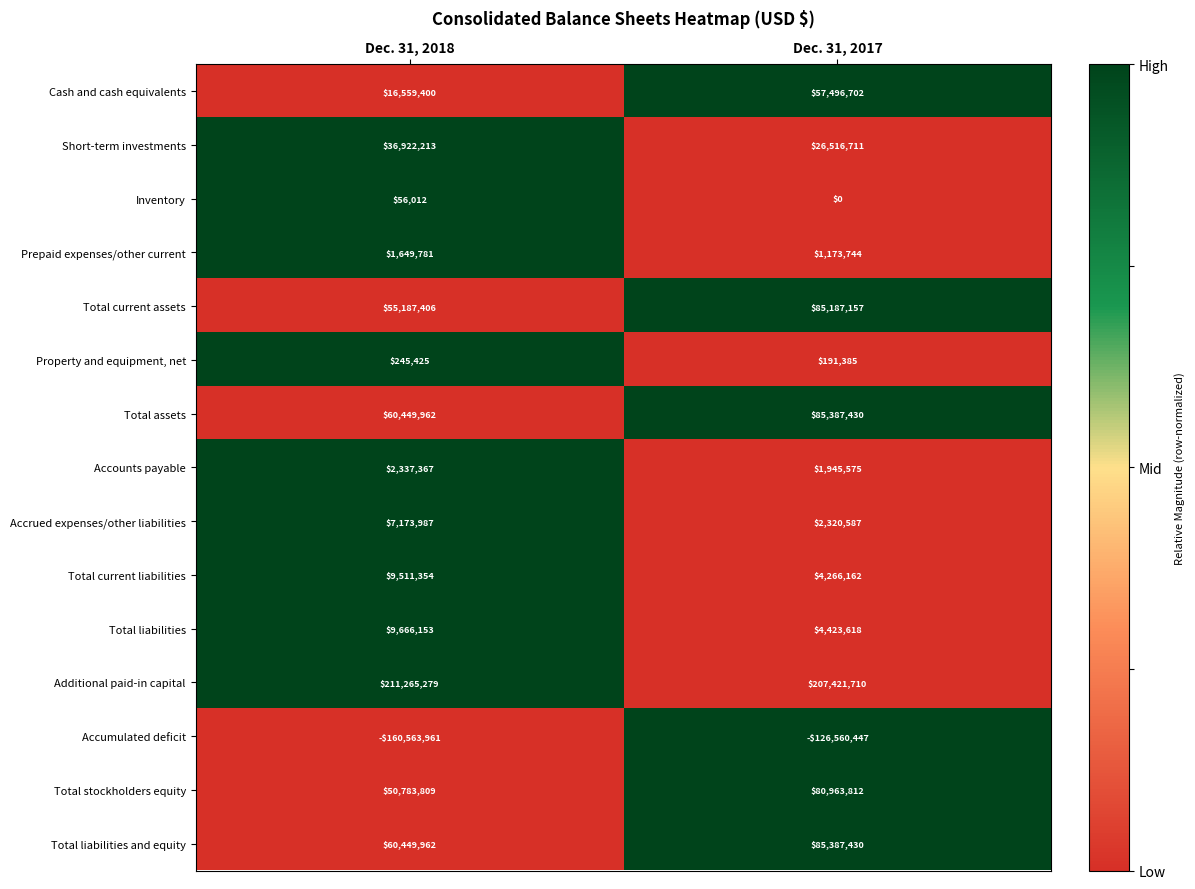

Which series has the largest total across all categories?

Additional paid-in capital